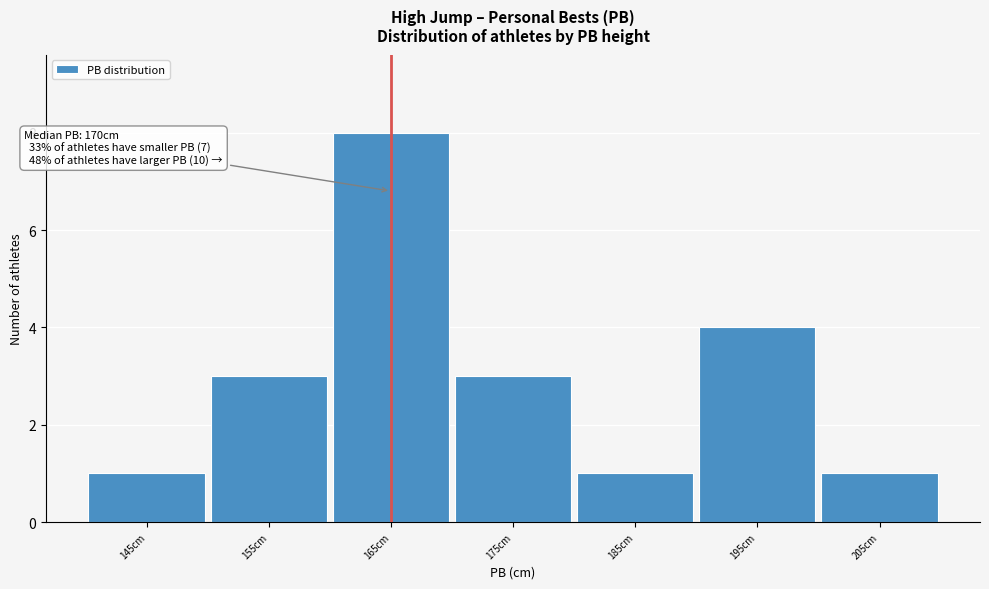

Reading left to right, transcribe all the data shown in this chart.

1	3	8	3	1	4	1